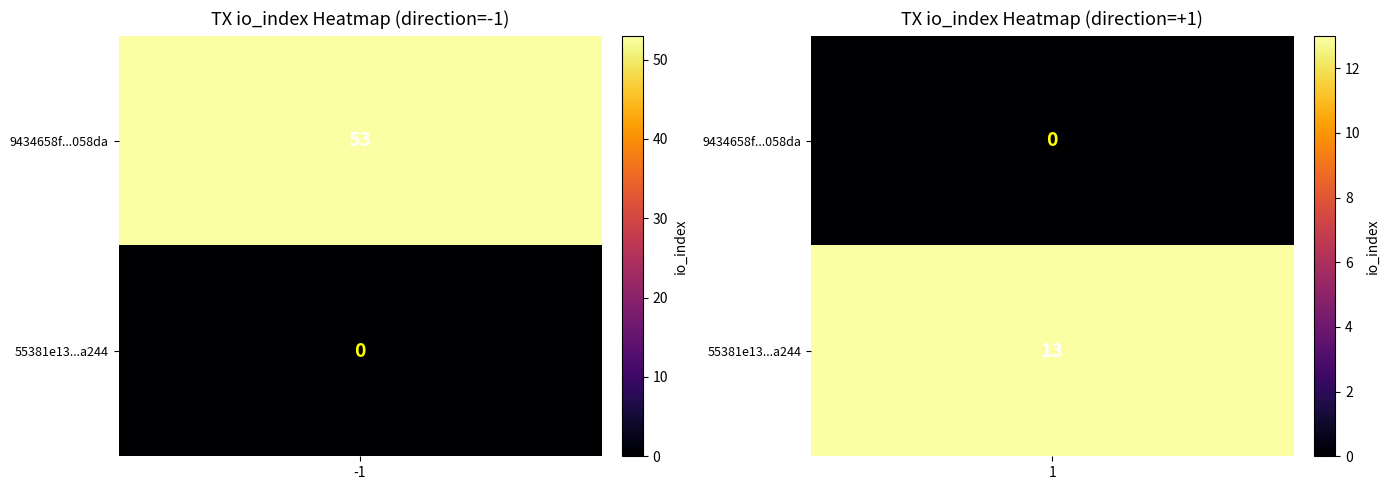

Is it true that 9434658f51d5f9e9e74b2b29f1cb52487d058da equals 31 at io_index?

False